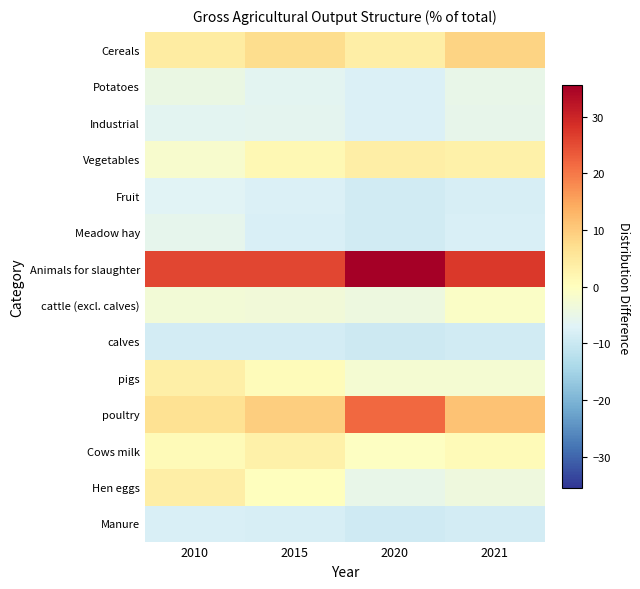

At which category does the chart reach its minimum across all series?

2020